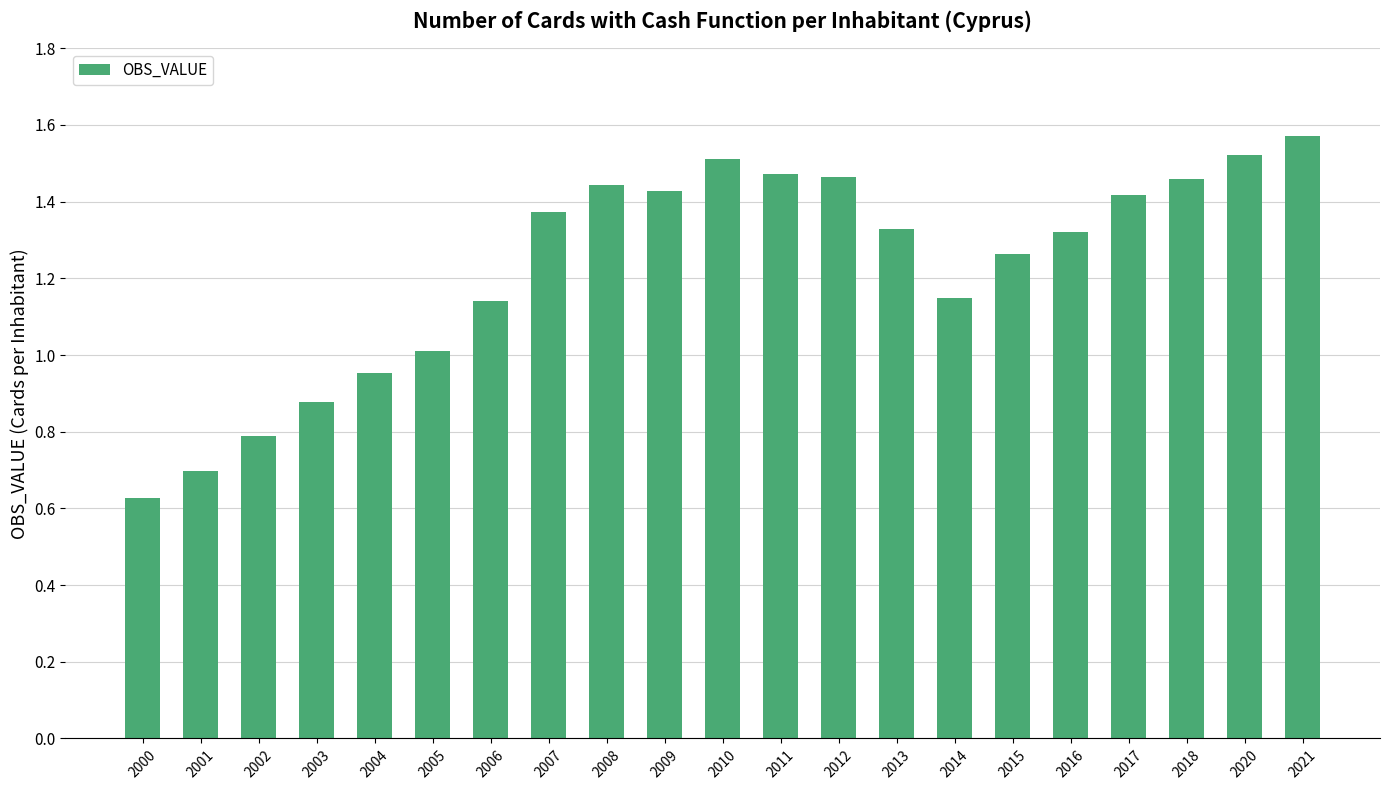

At which category does the chart reach its peak across all series?

2021